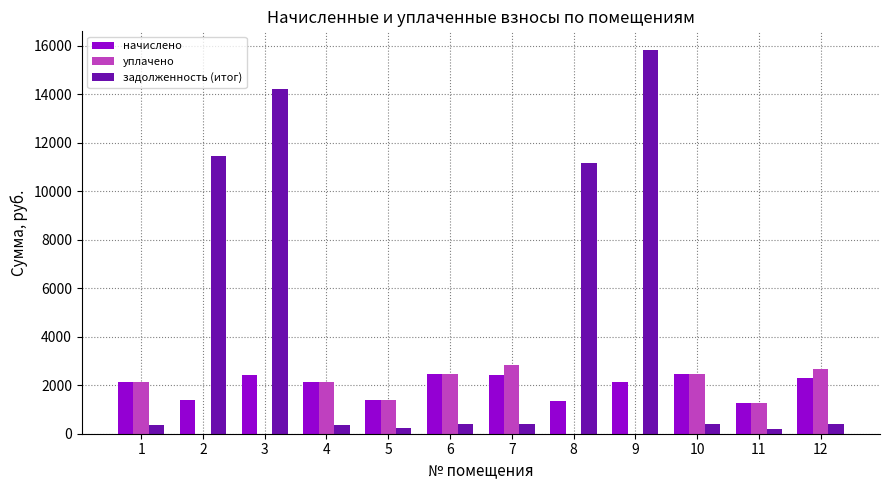

Which series has the largest total across all categories?

задолженность (итог)